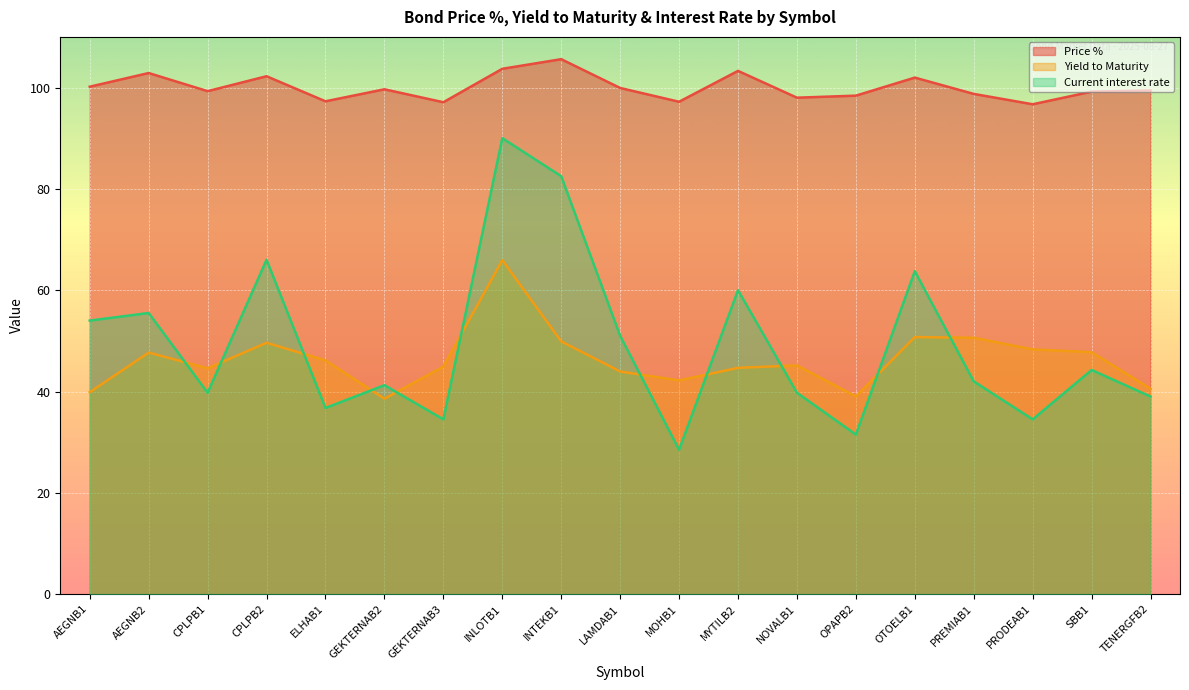

In Yield to Maturity, how many points are lower than both neighbors (excluding endpoints)?

4